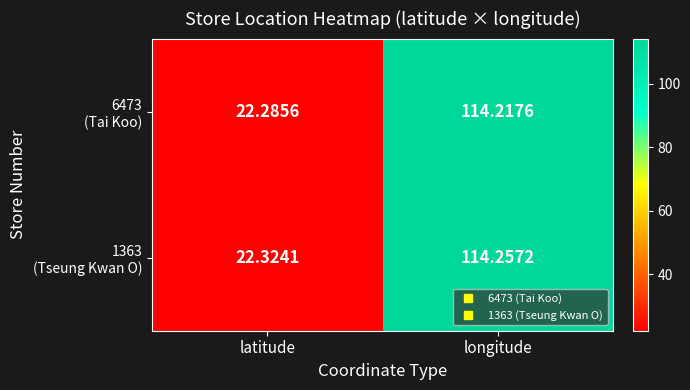

At which category does the chart reach its minimum across all series?

latitude